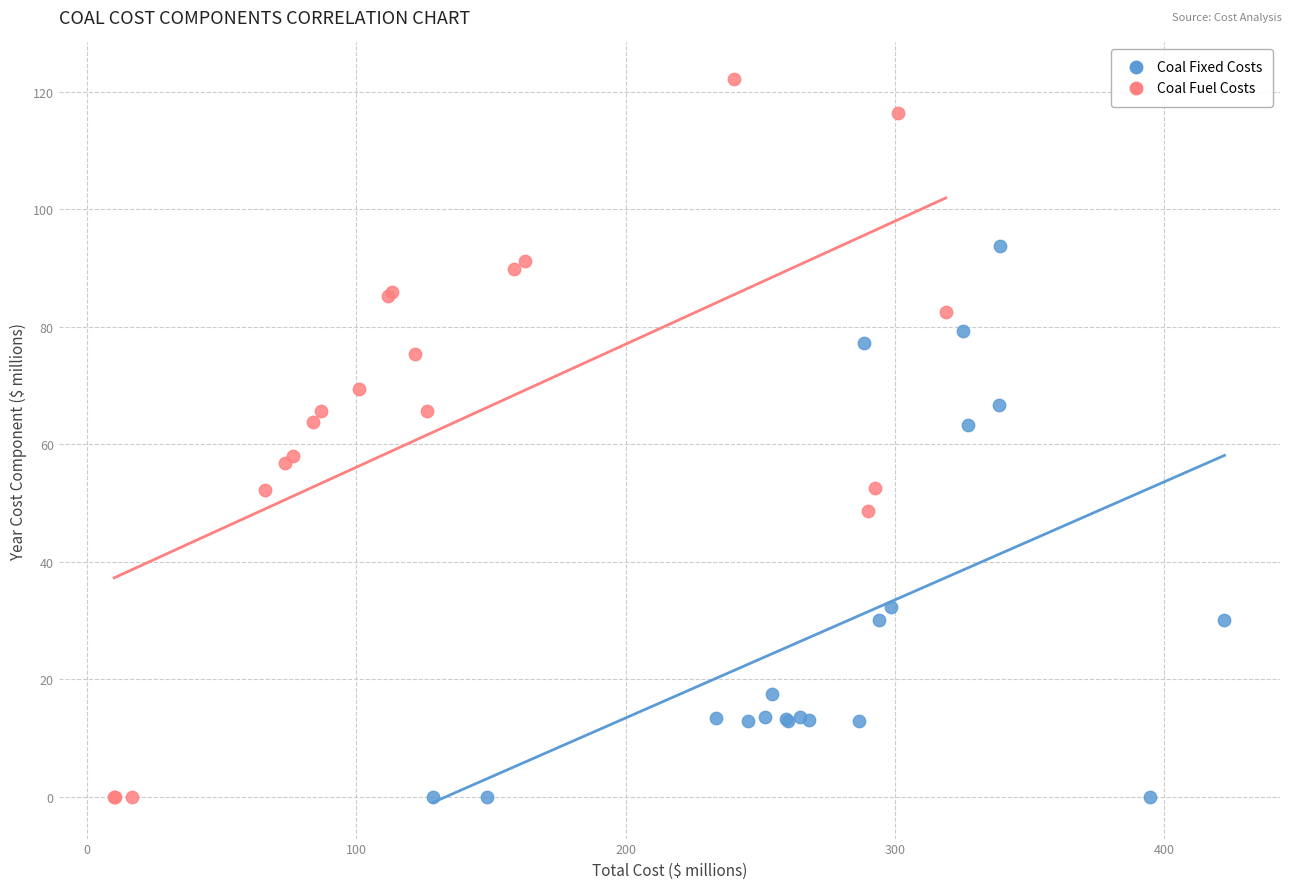

Which series has the largest Y range (max minus min)?

Coal Fuel Costs